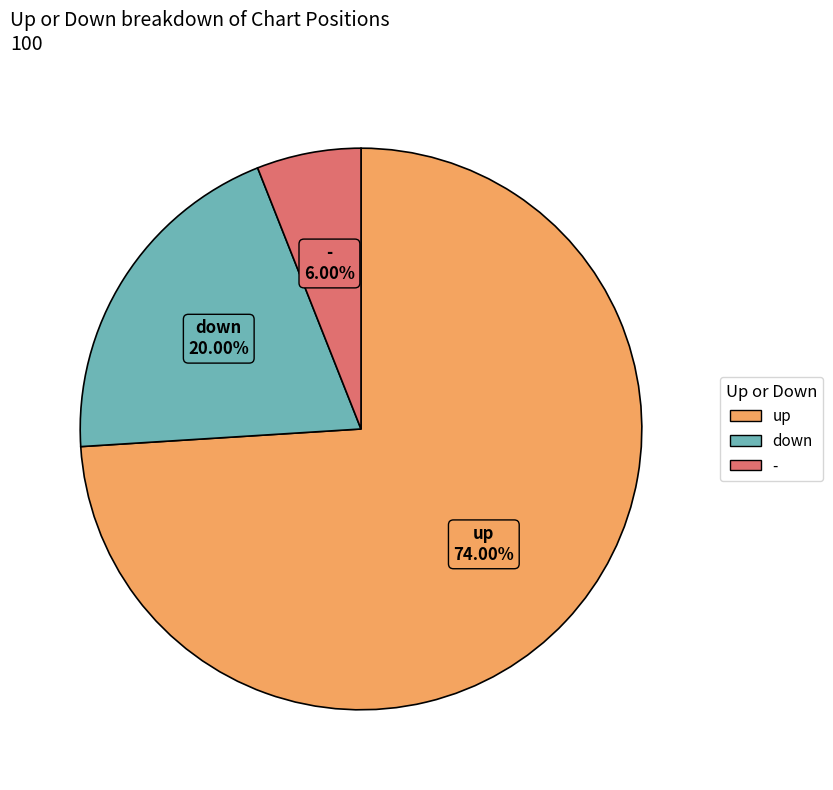

How much of the chart is everything except down?

80.0%